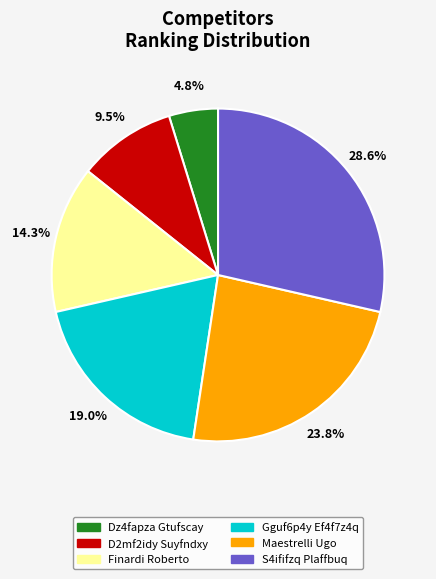

Which slice is the largest?

S4ififzq Plaffbuq